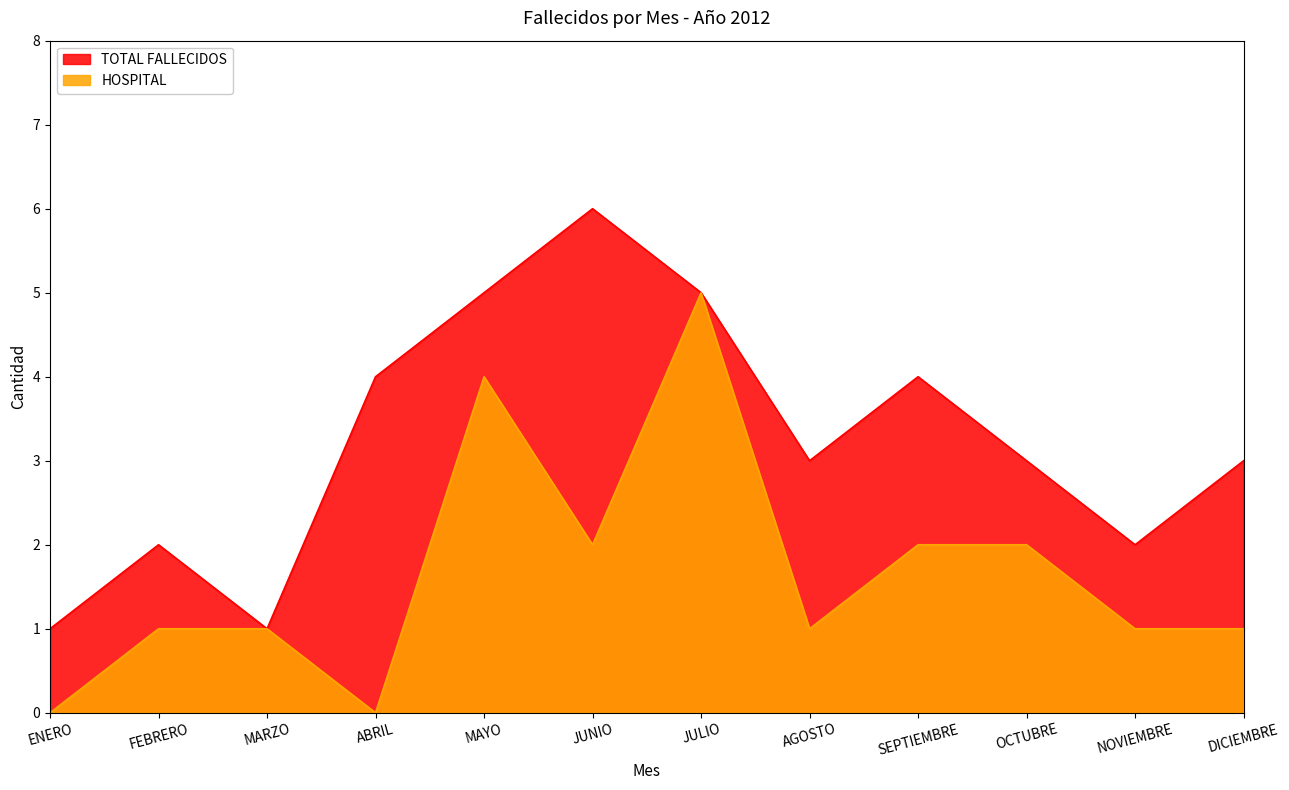

How many data points in HOSPITAL are less than 1?

2